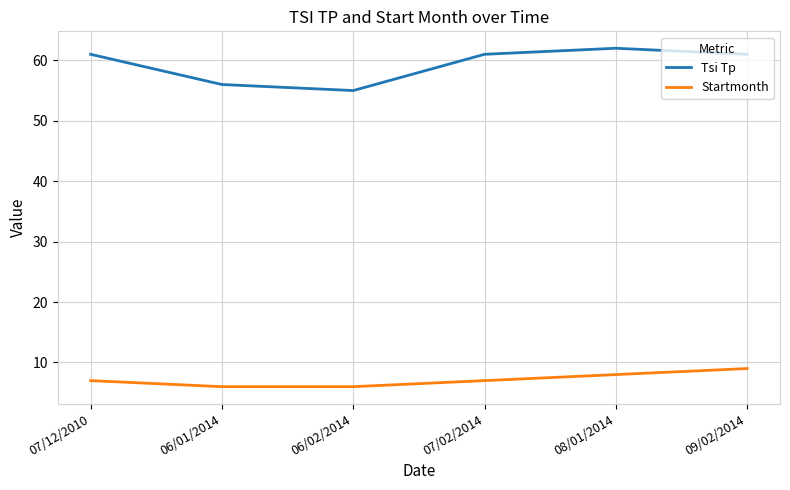

What is the smallest value displayed?

6